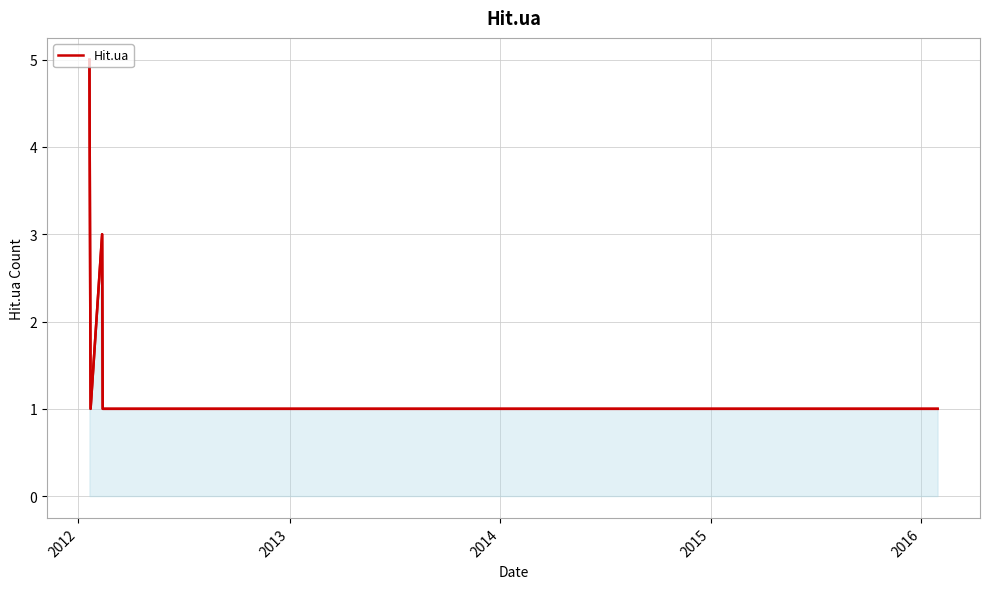

Which category has the lowest value across all series?

2012